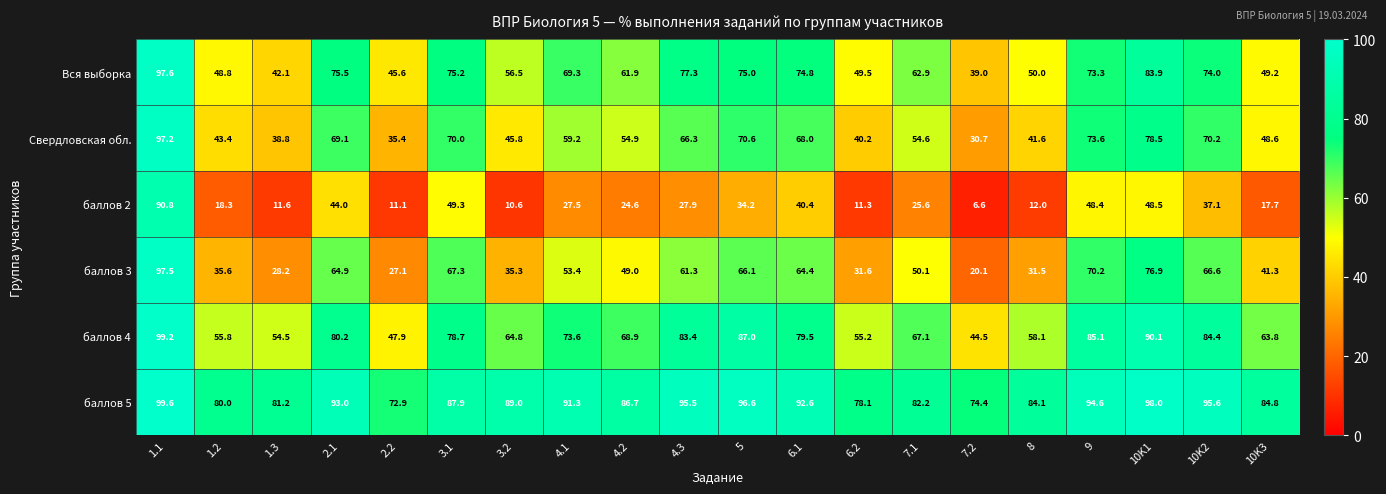

The value of баллов 3 at 10K1 is 76.9. True or false?

True